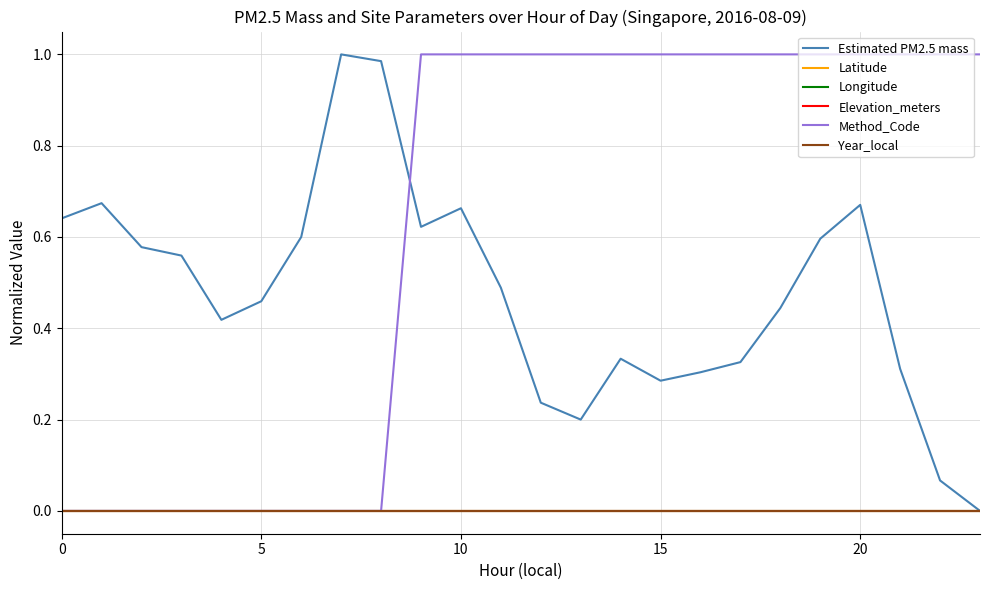

Does the chart have visible grid lines?

Yes